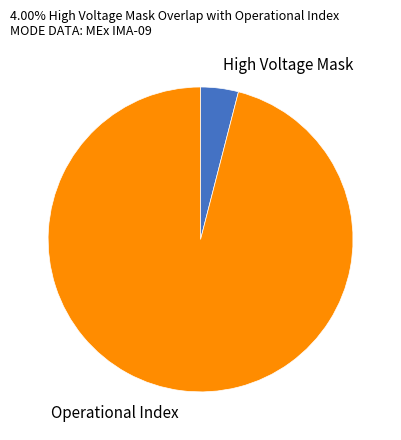

The High Voltage Mask slice represents 4% of the pie. True or false?

True